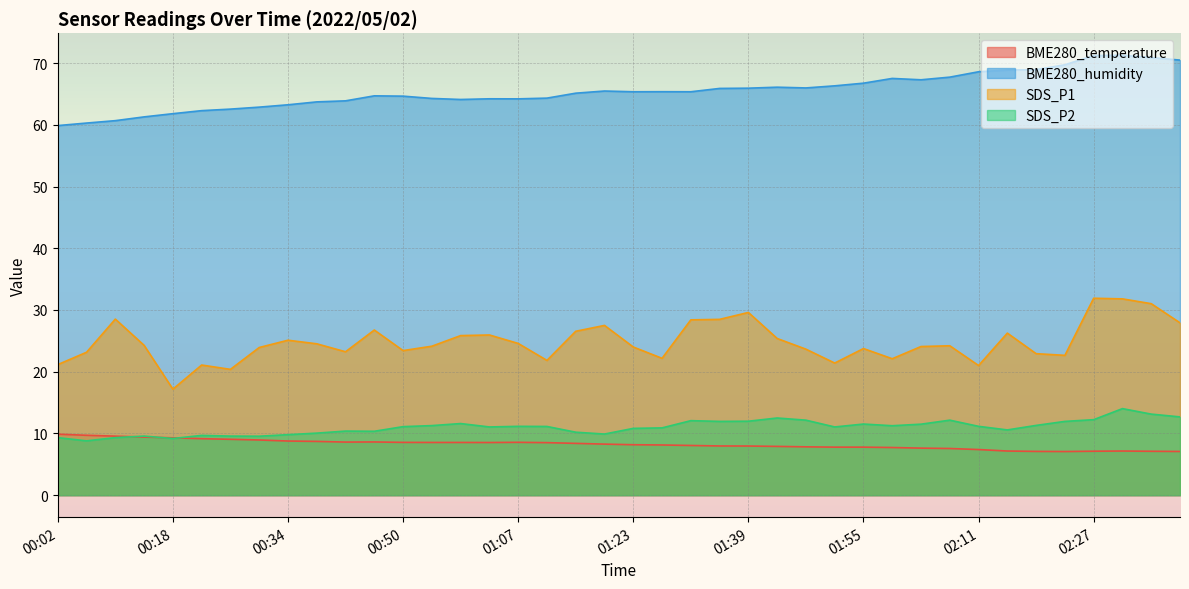

Which series has the largest total across all categories?

BME280_humidity